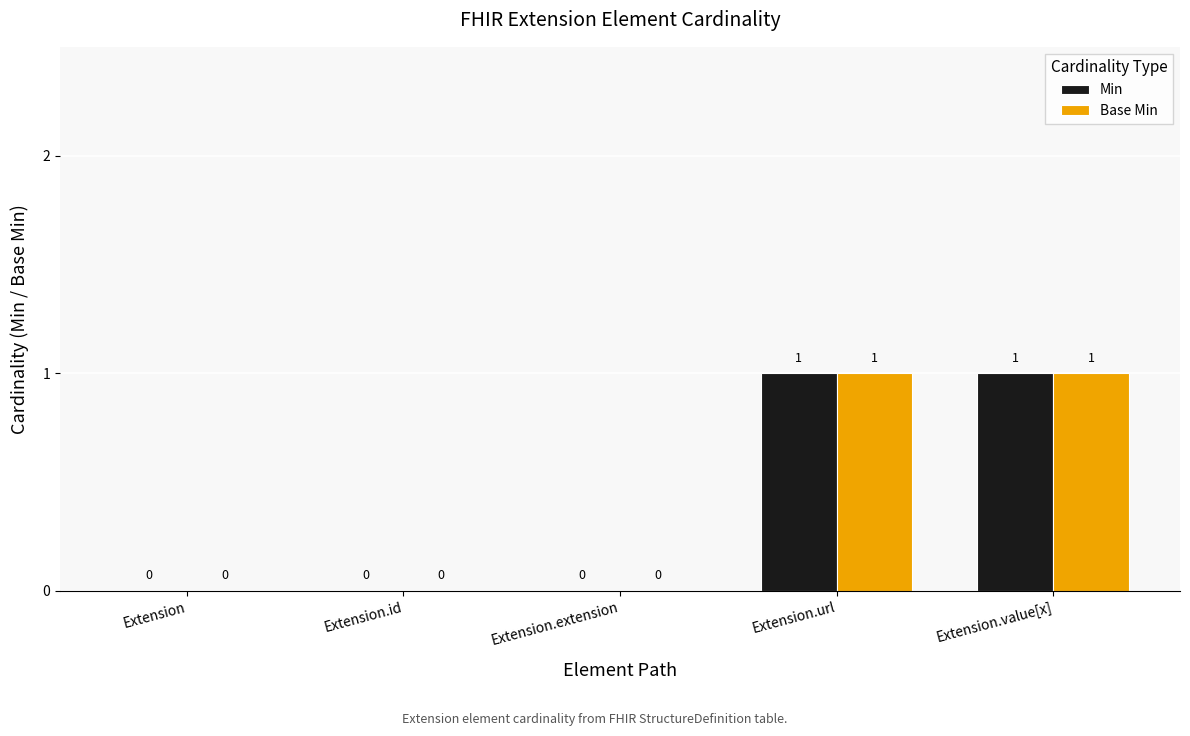

How many Min values are between 0 and 1?

5